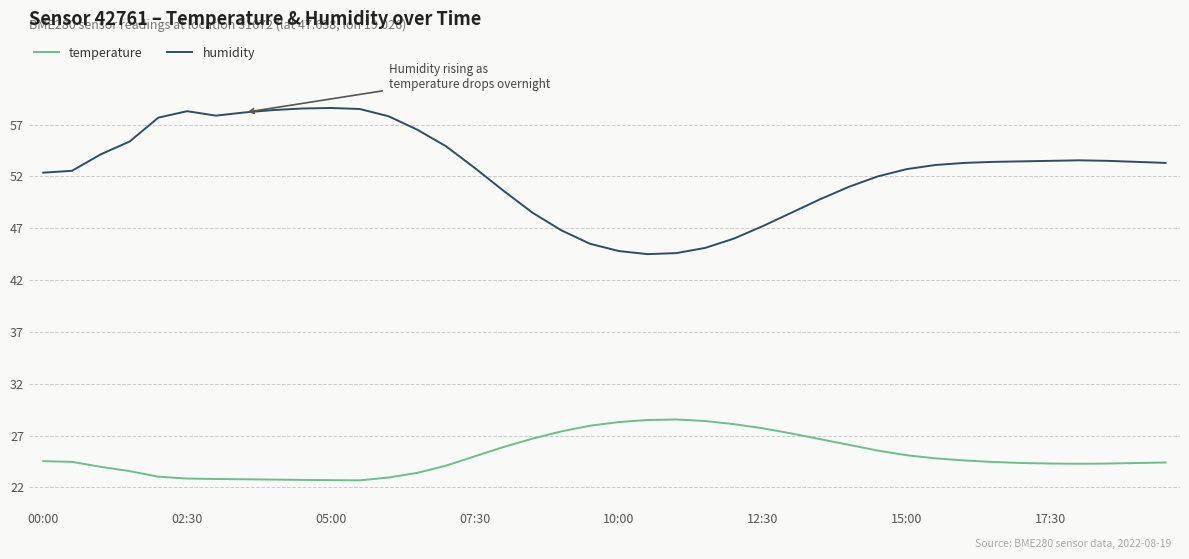

How many series are shown in this chart?

2